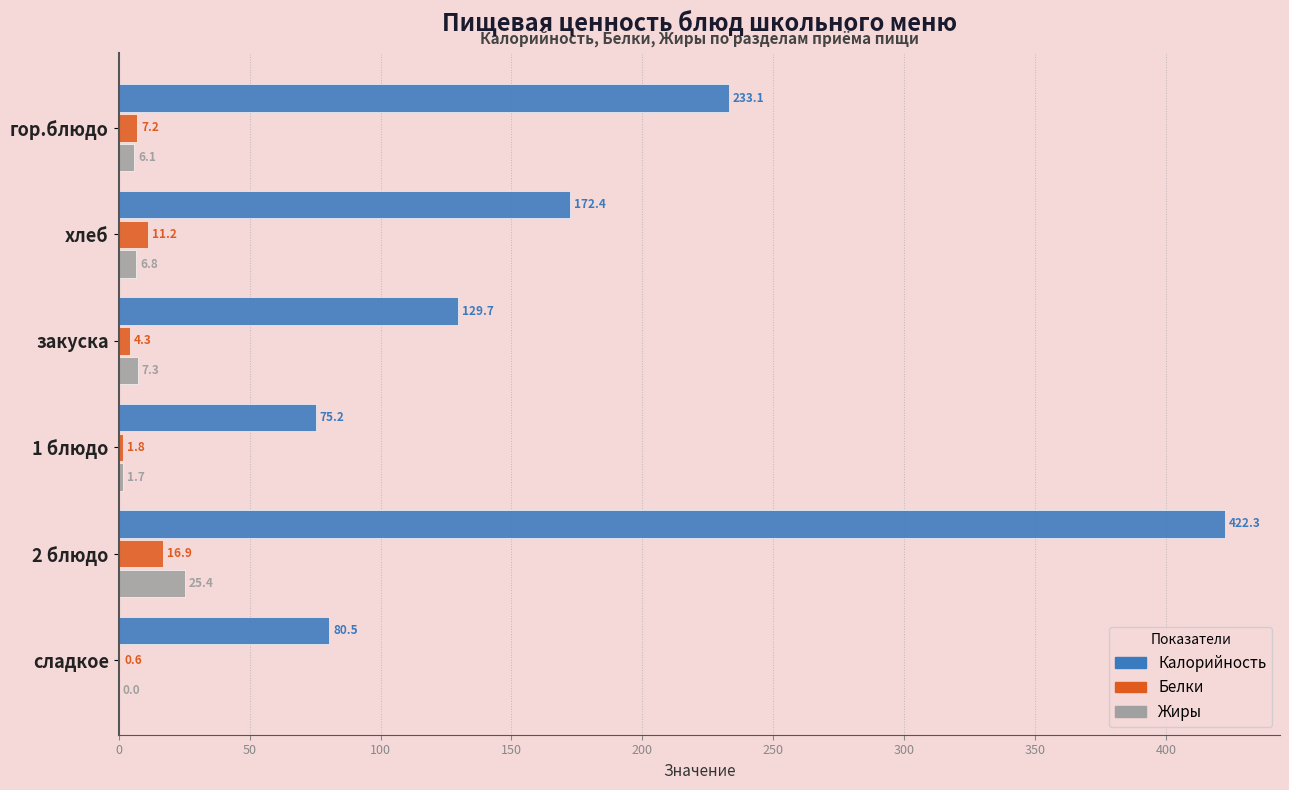

True or false: Калорийность has a value of 174.0 at закуска.

False